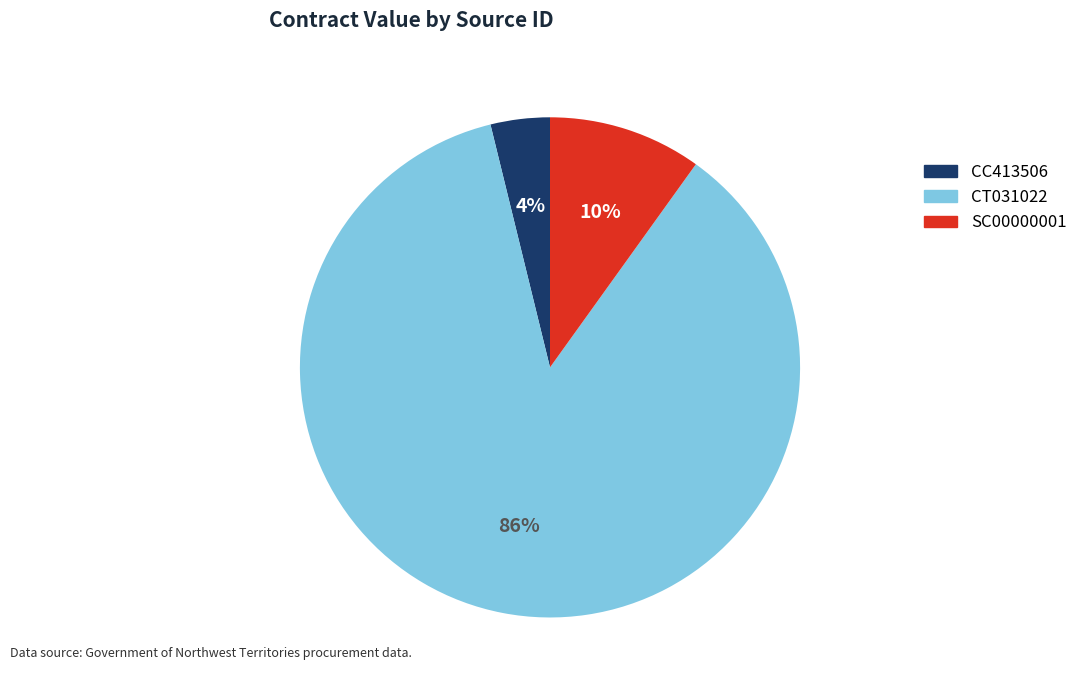

What percentage is the CT031022 slice, to the nearest percent?

86%